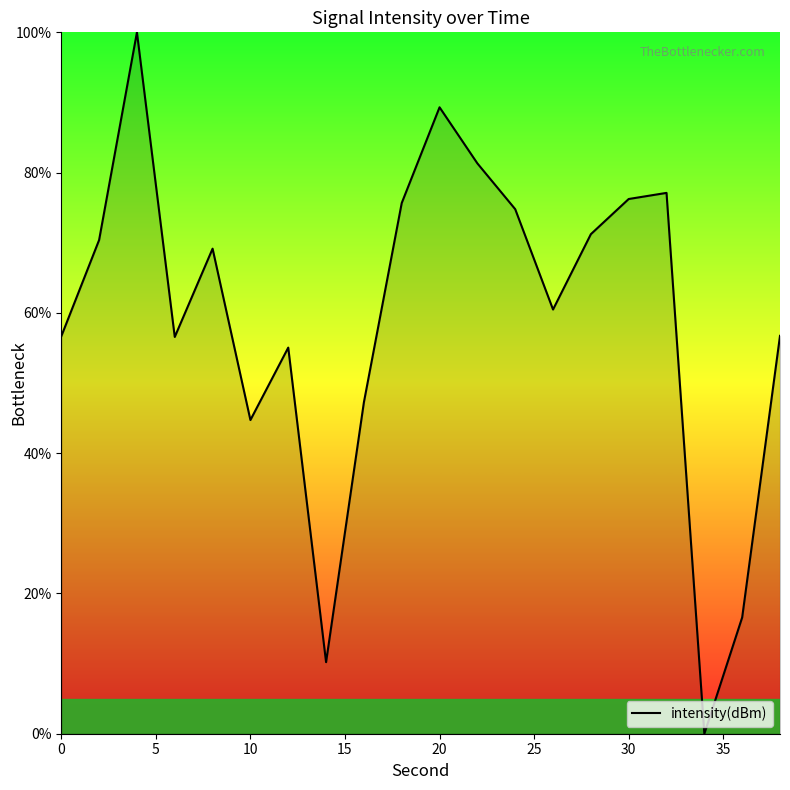

What is the difference between the maximum and minimum values?

100.0